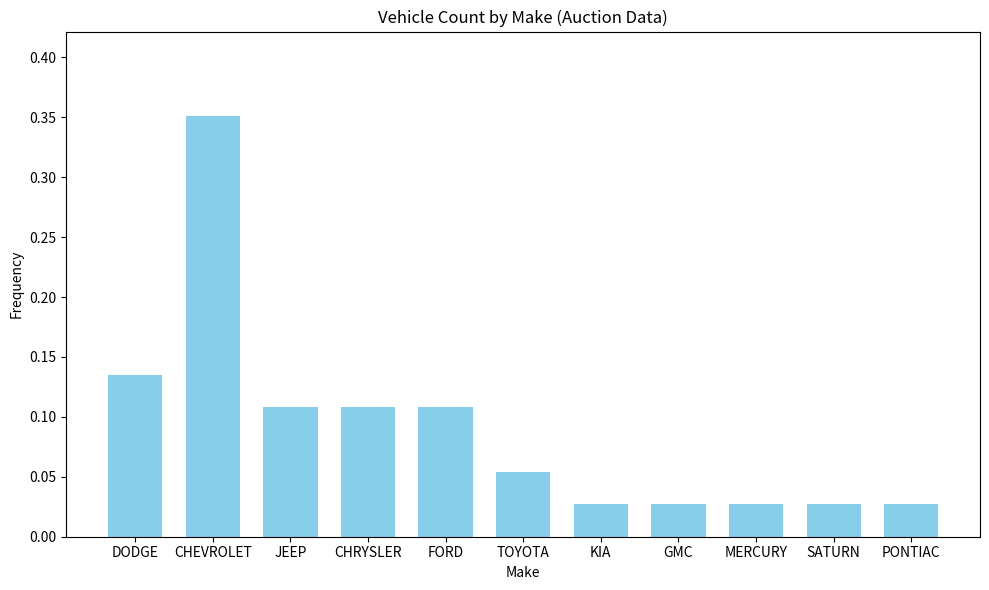

What is the difference between the maximum and minimum values?

0.3